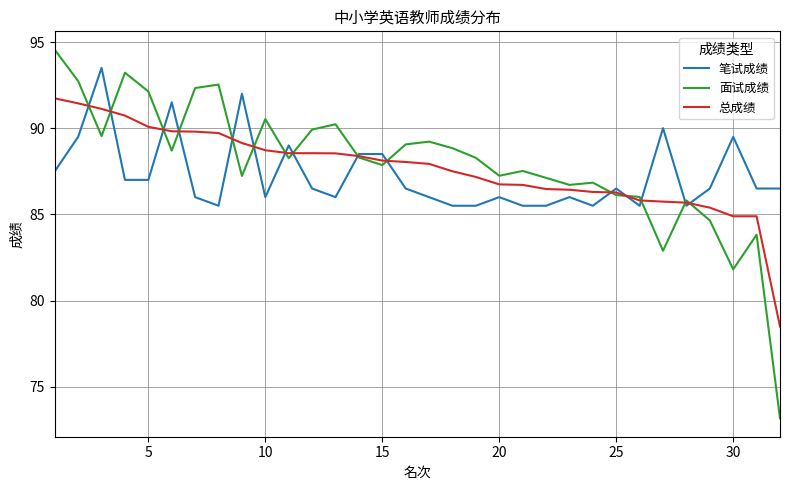

Which series has the widest spread of values?

面试成绩